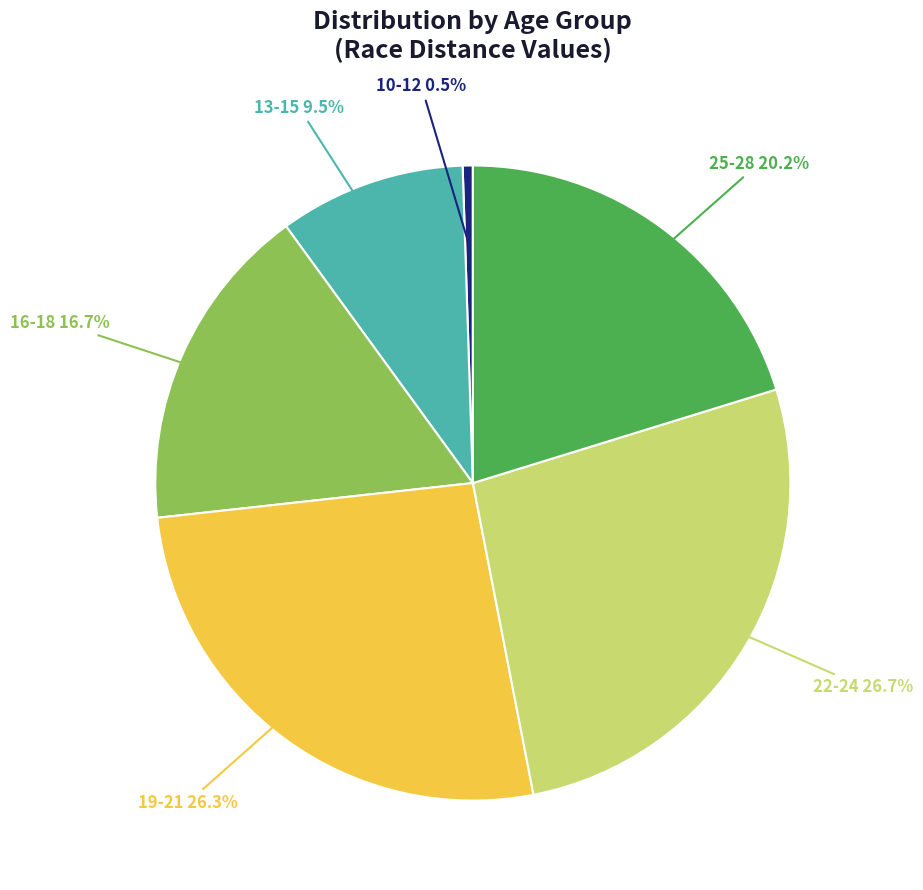

Which category has the smallest portion of the pie?

10-12